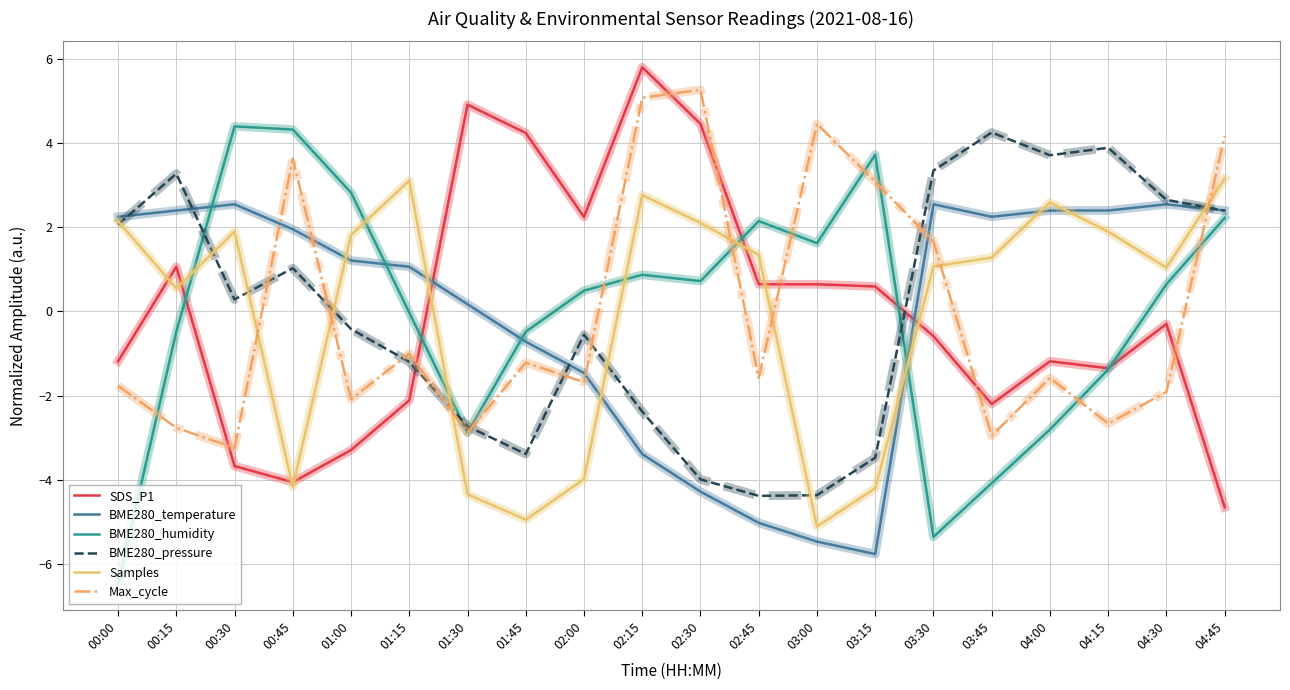

Which series has the widest spread of values?

BME280_humidity